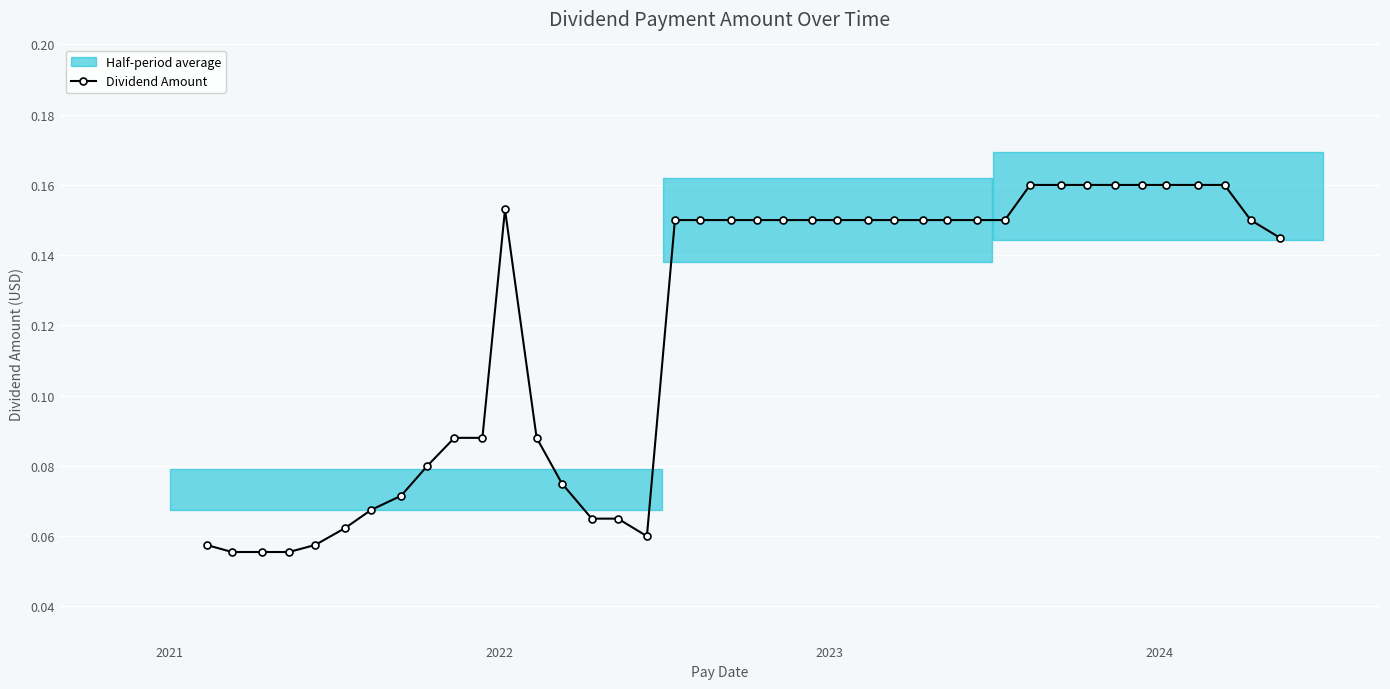

How many Dividend Amount values are between 0 and 1?

40